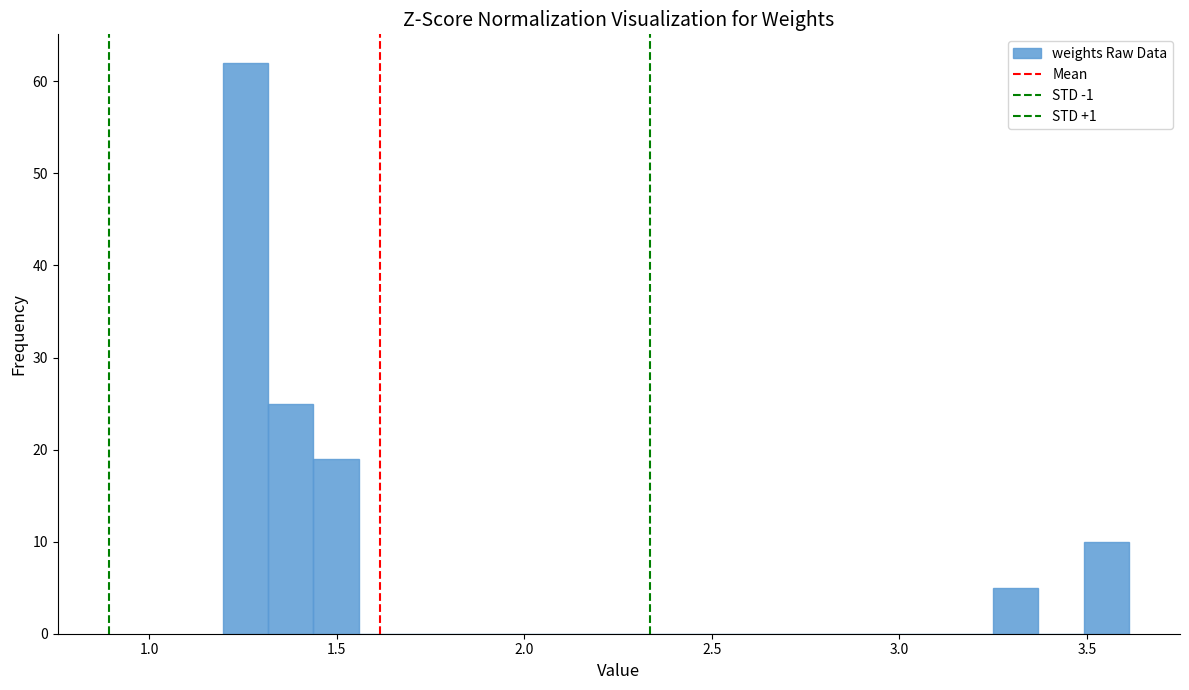

Around what value on the x-axis is the tallest bar? Give the approximate position of its centre, as read against the axis.

1.25